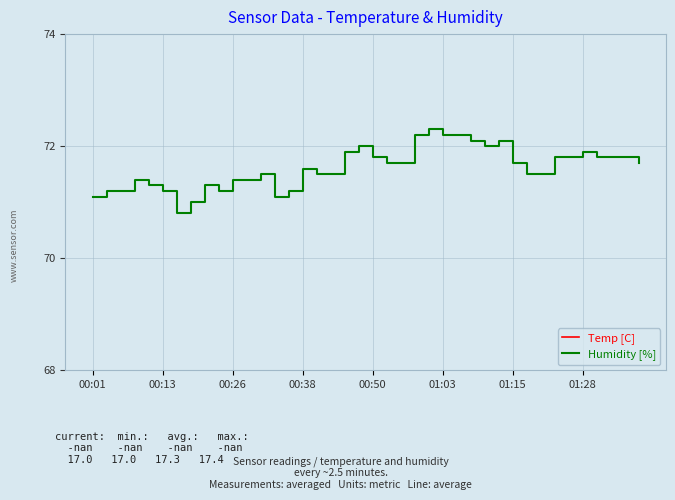

What is the average value of the Temp [C] series?

17.3